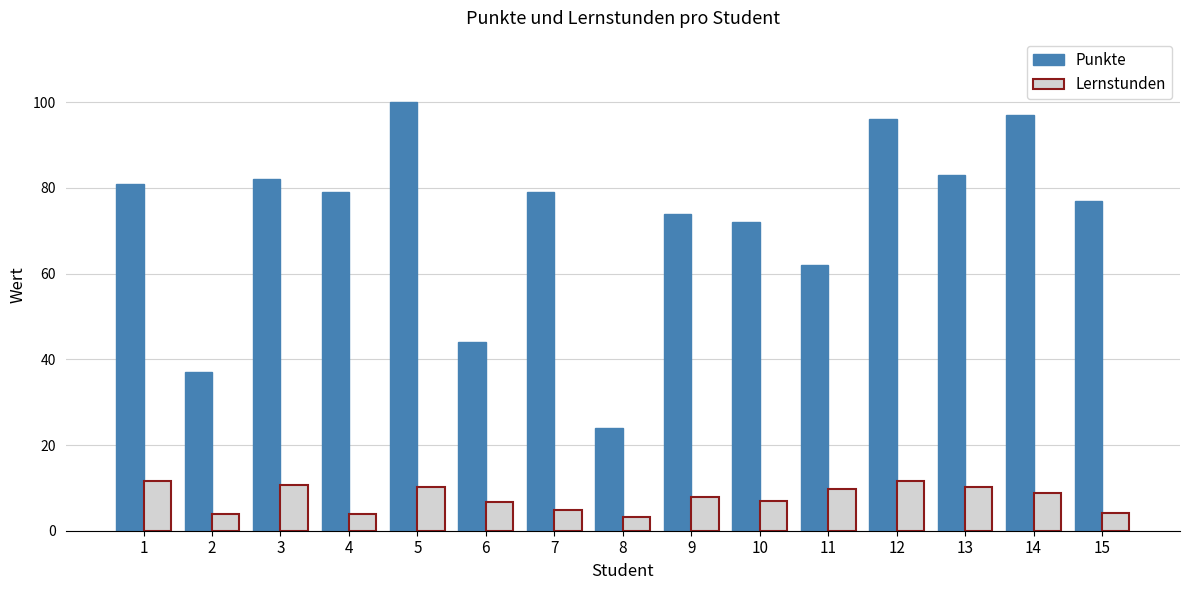

Which series has the largest range (max minus min)?

Punkte